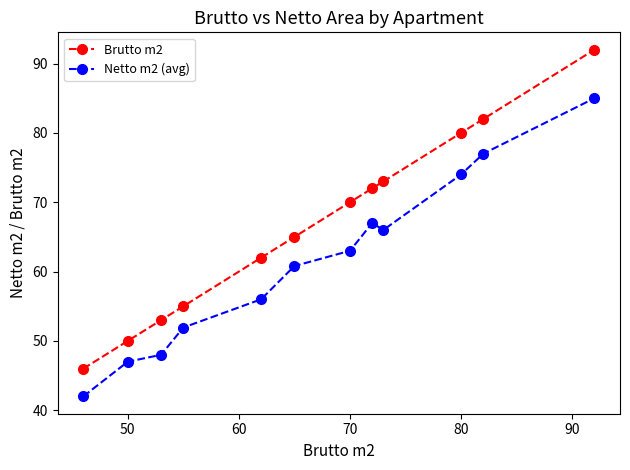

List the series in order of their peak value, lowest first.

Netto m2 (avg), Brutto m2